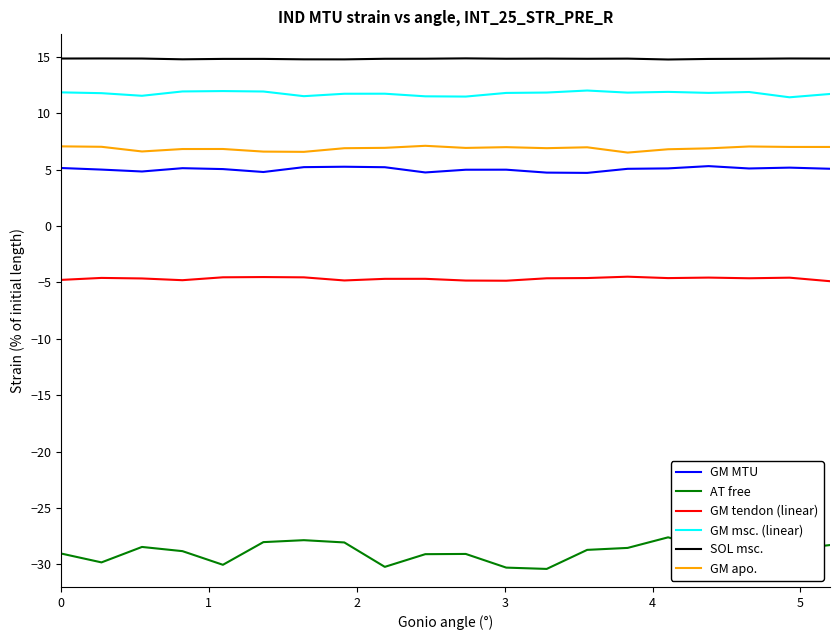

Which series has the largest total across all categories?

SOL msc.